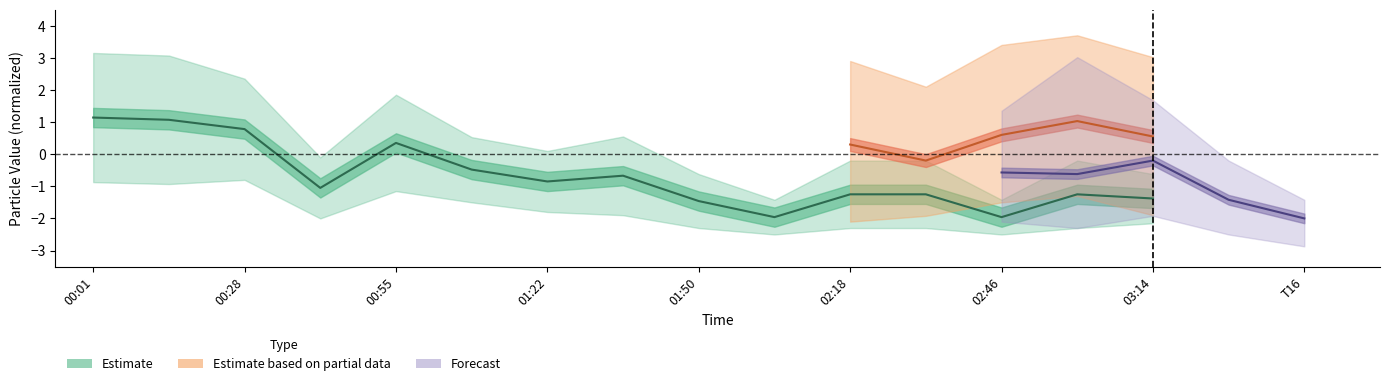

Is it true that the value at 01:36 is -0.7?

True